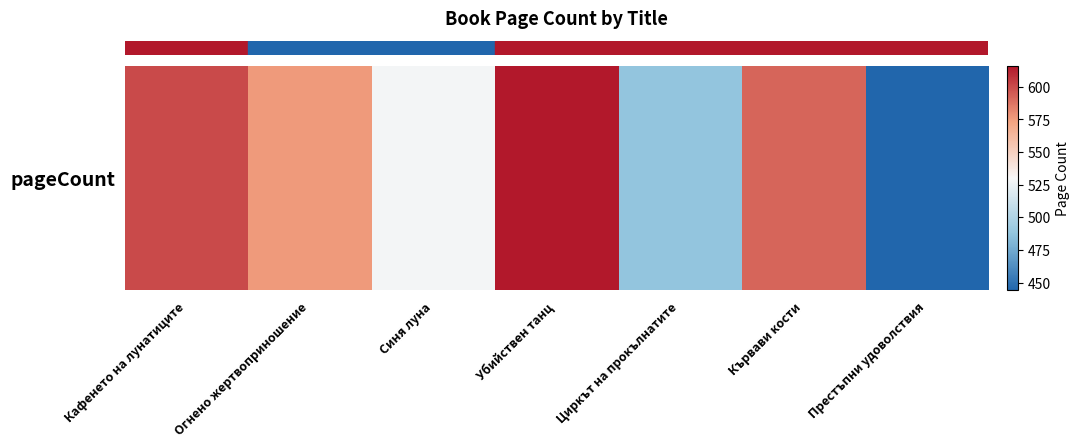

Which label corresponds to the largest value in the chart?

Убийствен танц